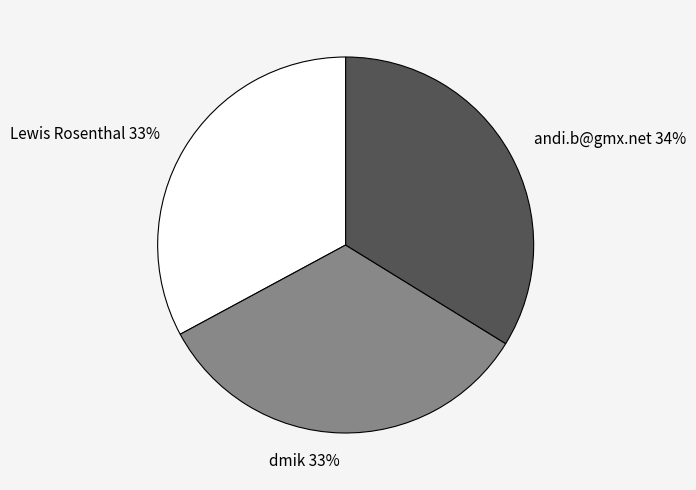

Combined, do Lewis Rosenthal 33% and andi.b@gmx.net 34% account for over 50%?

Yes